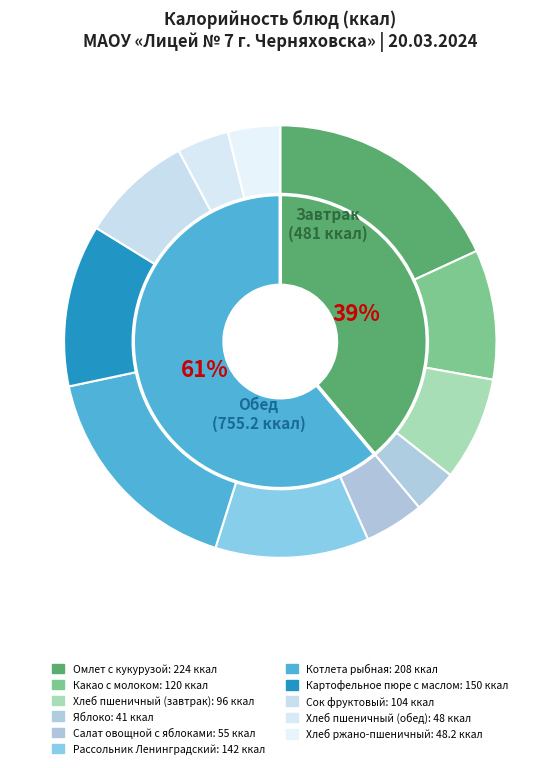

To the nearest percent, what percentage of the pie is Картофельное пюре с маслом?

12%